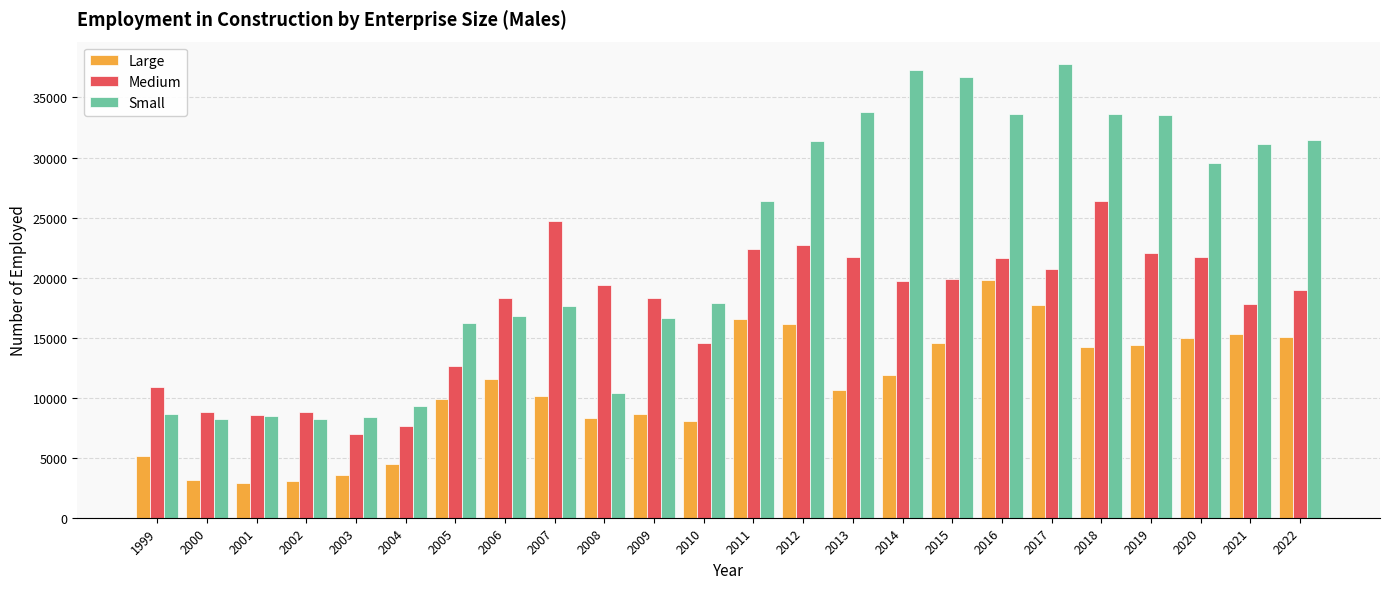

What is the difference between the highest and lowest values at 2018?

19456